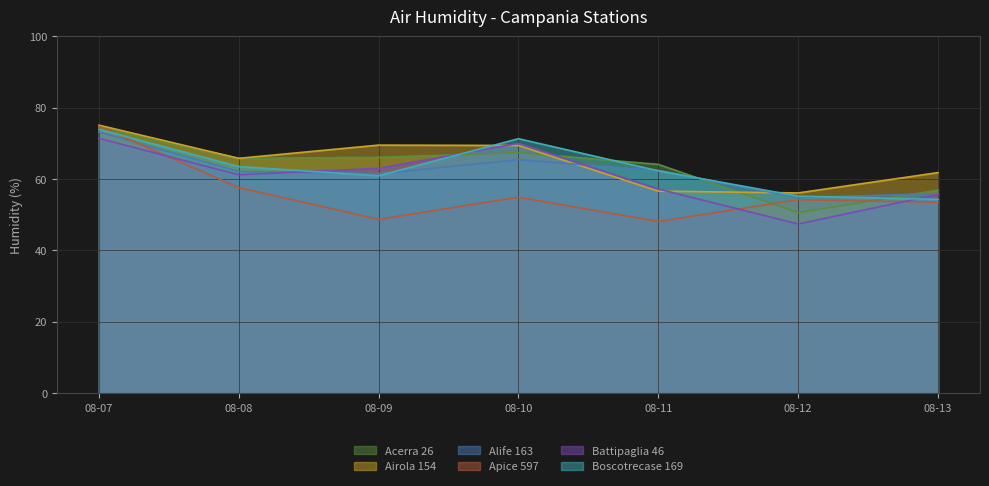

What is the spread (max minus min) of values at 08-12?

8.7